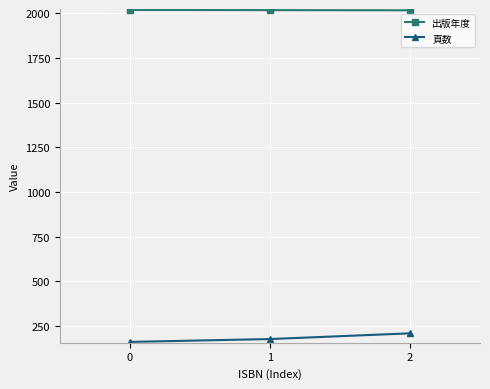

What is the sum of the 頁数 values at 2 and 1?

384